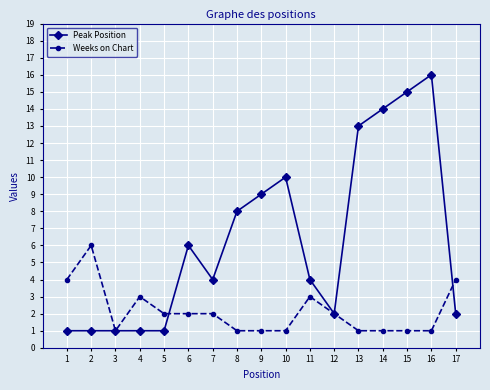

What is the sum of the Weeks on Chart values at 11 and 10?

4